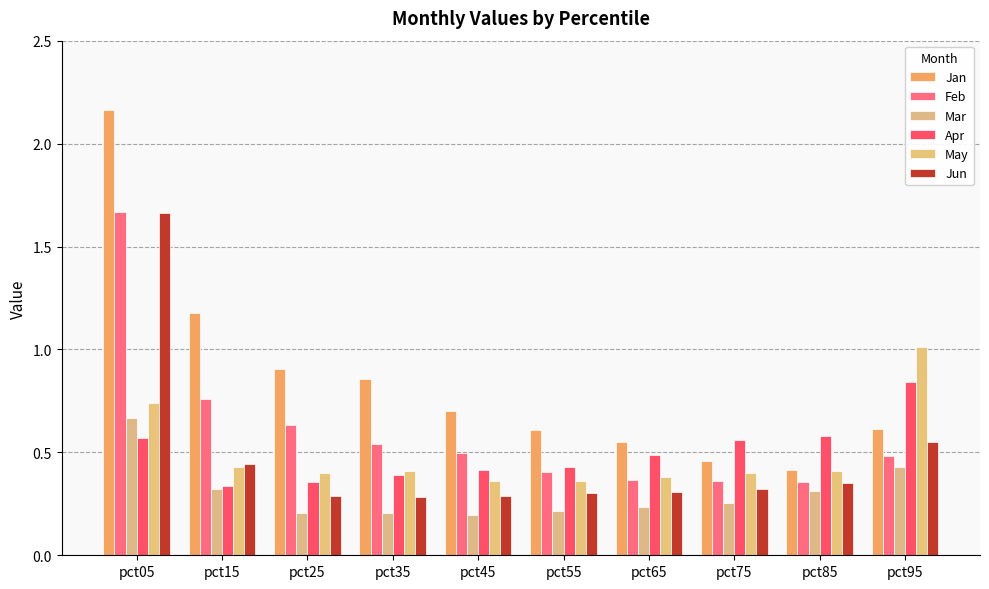

At which category is the sum across all series the highest?

pct05